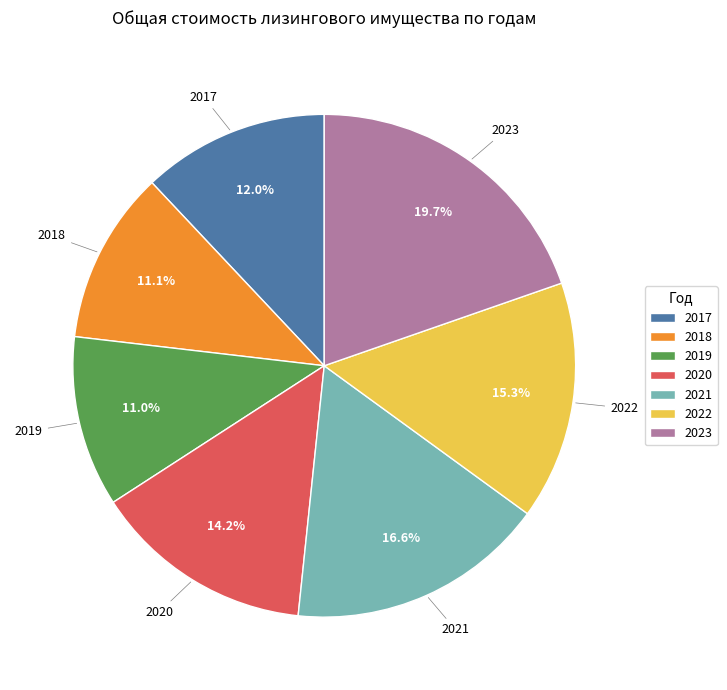

To the nearest percent, what is the difference between the 2023 and 2022 slice percentages?

4%